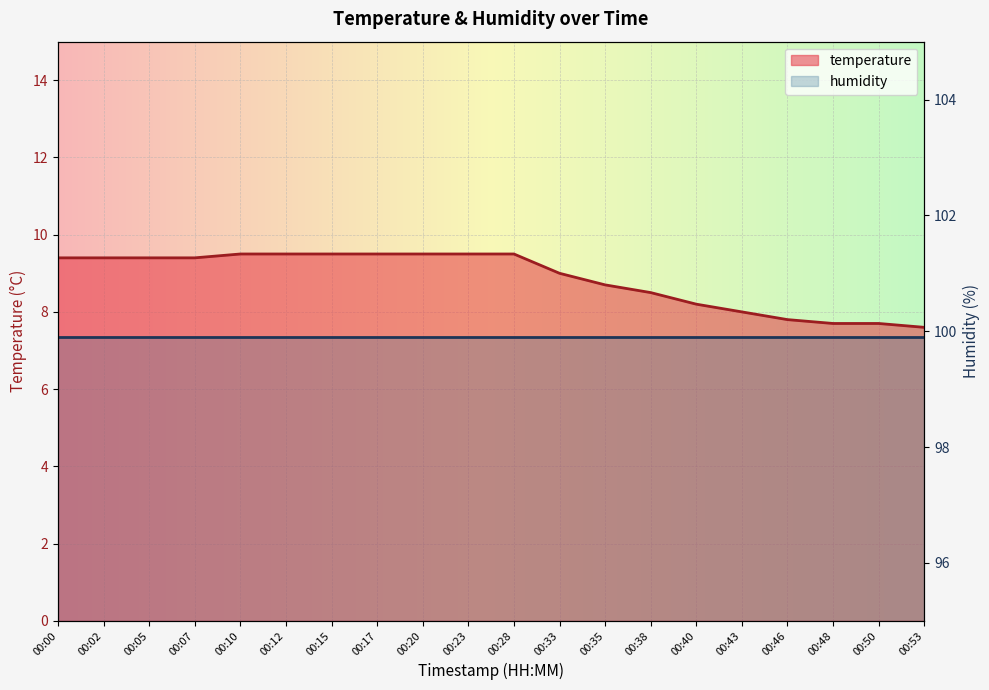

Which label corresponds to the largest value in the chart?

00:10